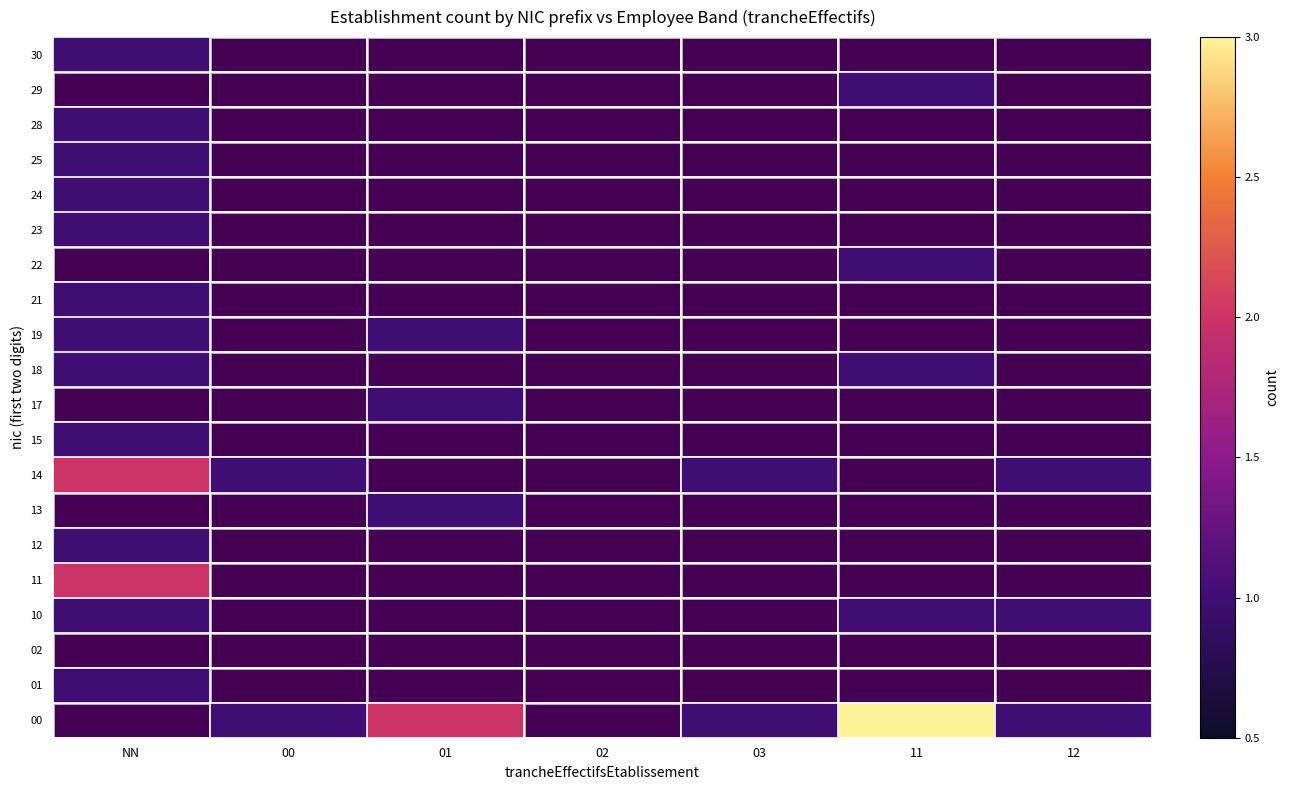

What is the maximum value shown in the chart?

3